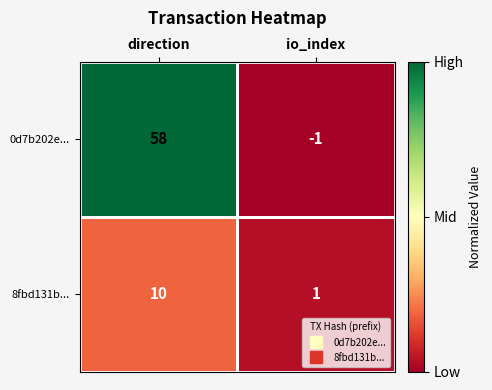

The value of 8fbd131b... at direction is 10. True or false?

True